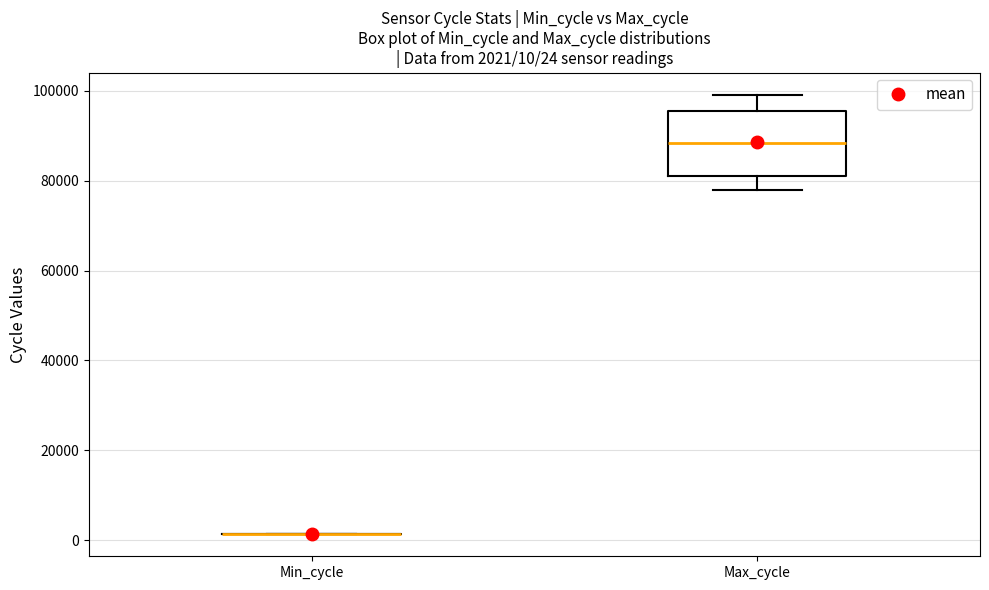

Which box is the tallest, from its lower edge to its upper edge?

Max_cycle